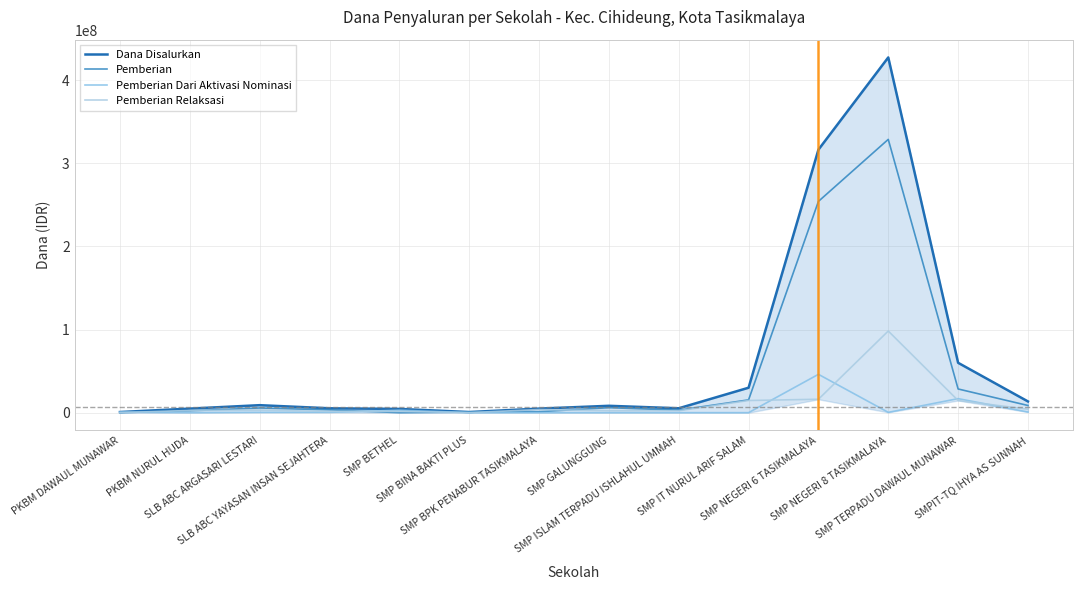

What is the total value across all series at SMP BETHEL?

9000000